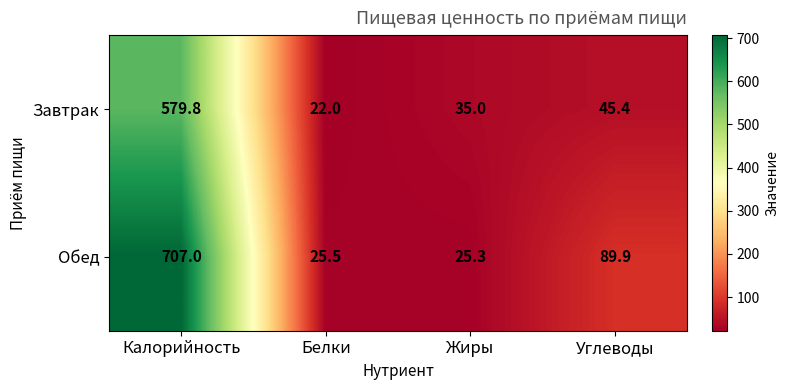

Reading left to right, extract all data points from this chart.

Завтрак: Калорийность=579.8	Белки=22.0	Жиры=35.0	Углеводы=45.4
Обед: Калорийность=707.0	Белки=25.5	Жиры=25.3	Углеводы=89.9